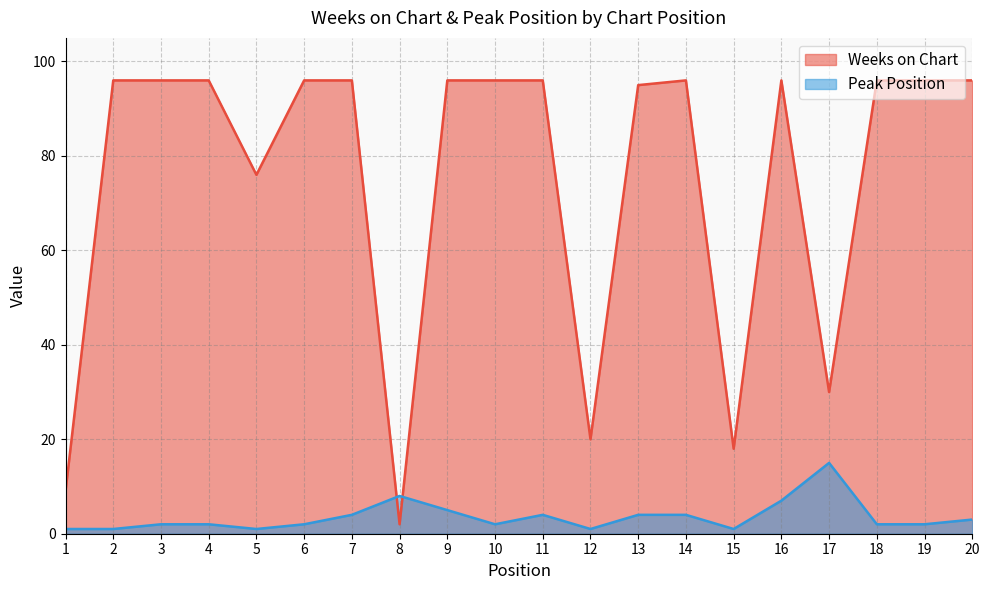

At which label does Peak Position reach its minimum?

1